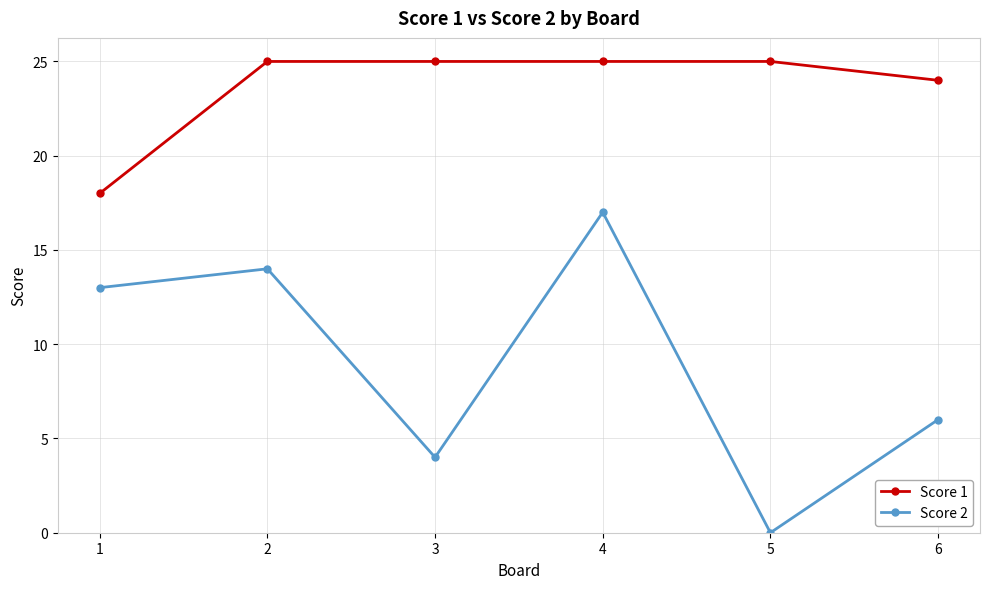

True or false: Score 2 and Score 1 intersect in this chart.

False